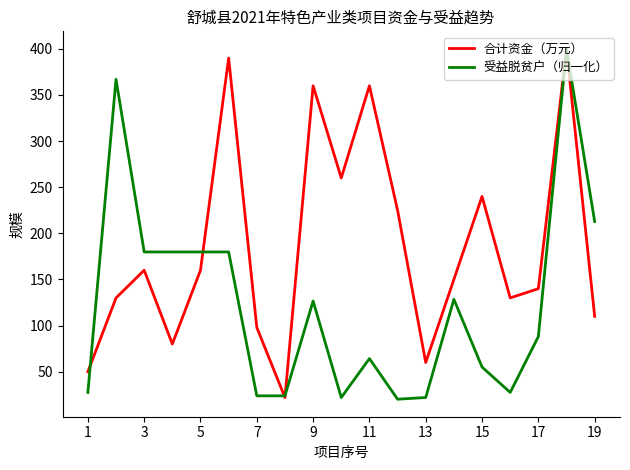

What is the greatest value displayed?

400.0